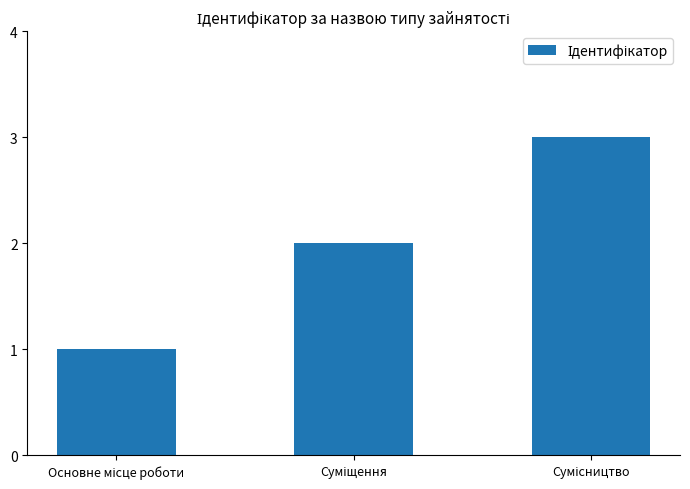

What is the maximum value shown in the chart?

3